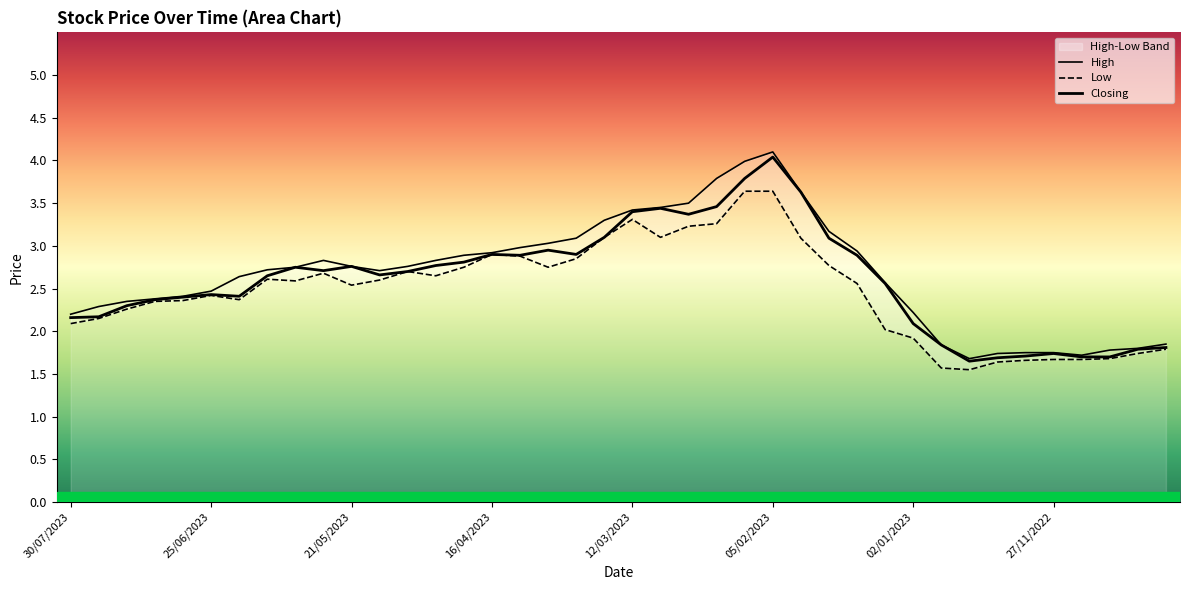

The High series shows 3.7 at 14/05/2023. True or false?

False